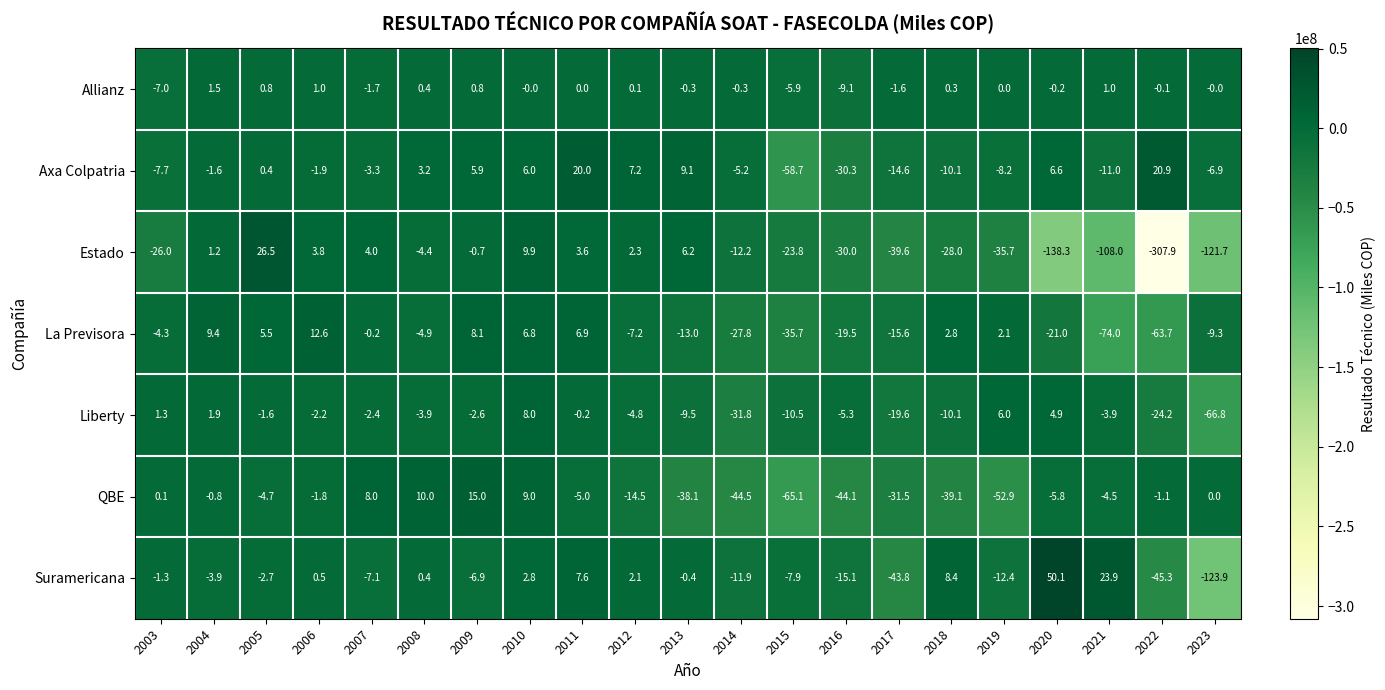

Count the number of categories in the chart.

21